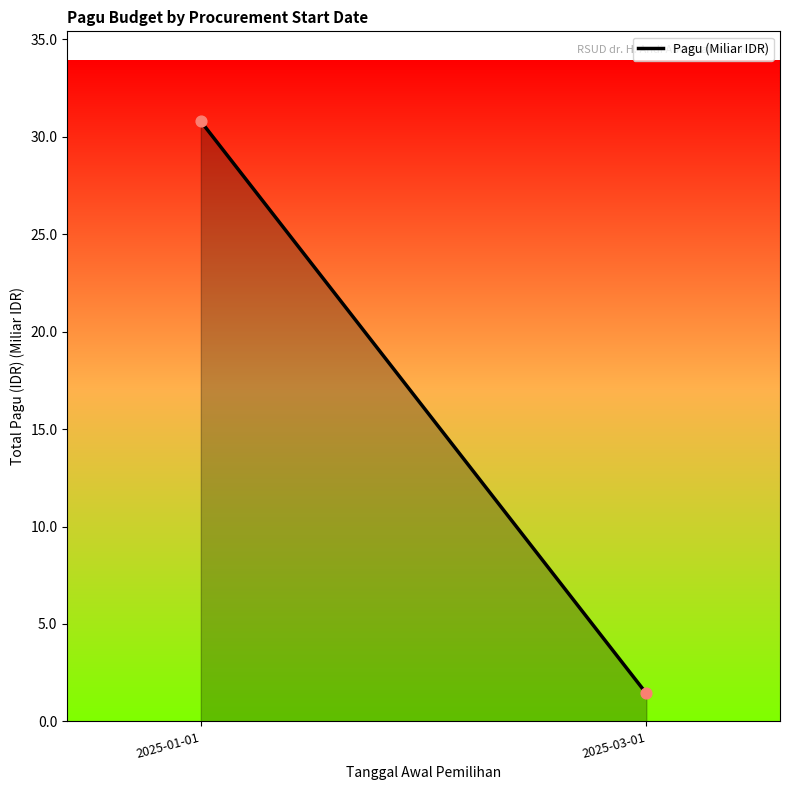

What is the average Y value?

16.1